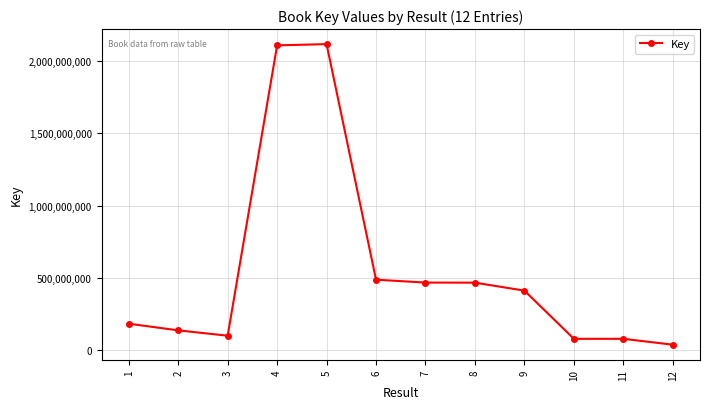

What is the change in value from 3 to 6?

+387477458